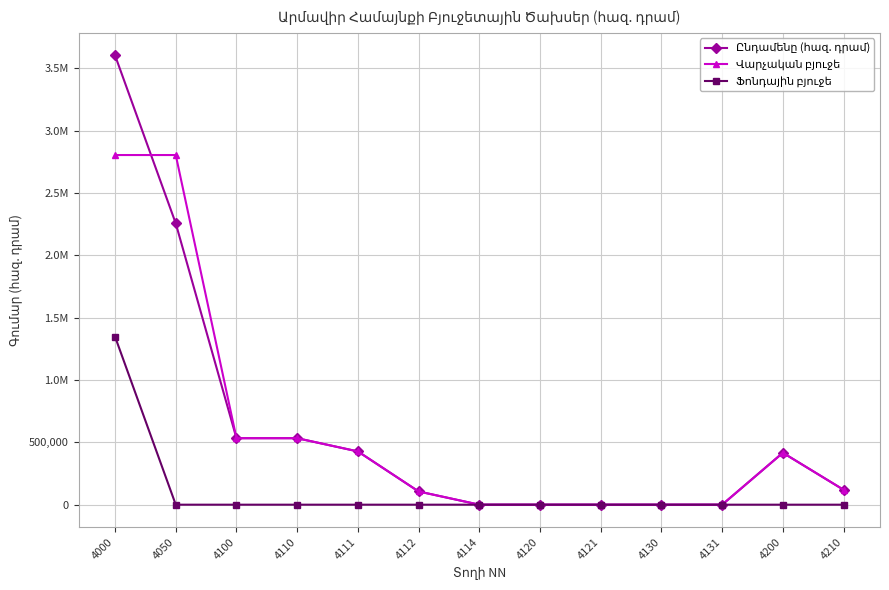

At how many categories does at least one series exceed 1604172?

2